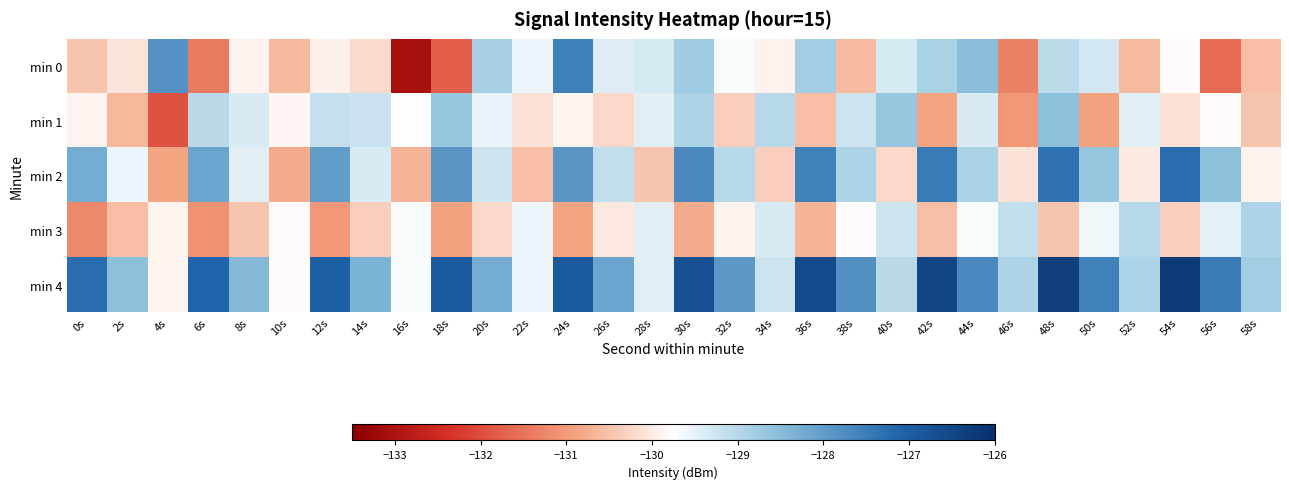

Which has a higher value, 28s or 52s?

28s